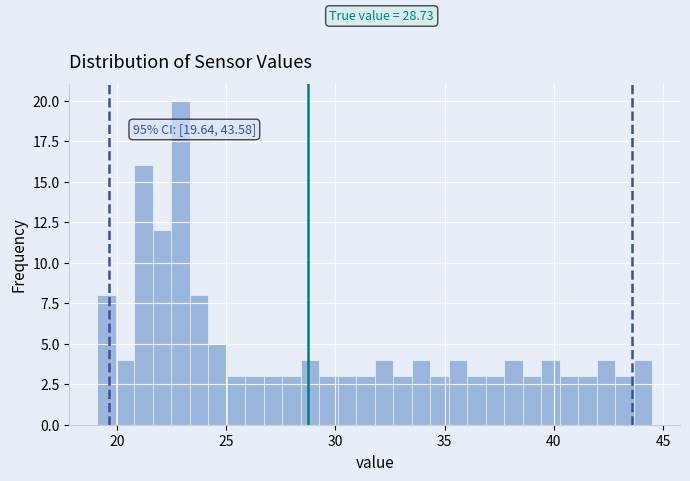

Read against the x-axis, roughly where is the centre of the tallest bar?

23.0